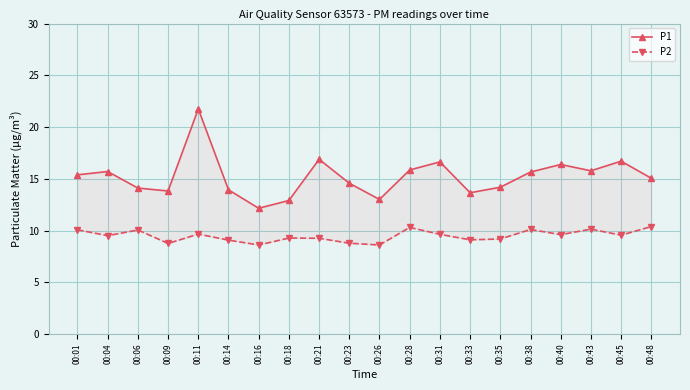

What is the minimum value for P2?

8.6